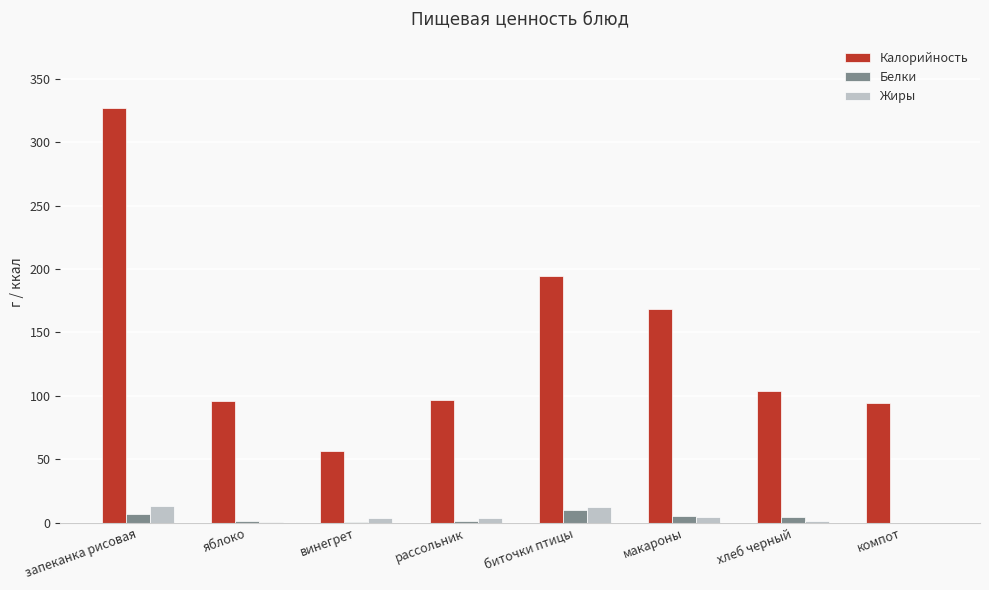

Is the value of Белки at биточки птицы greater than the value of Жиры at яблоко?

Yes